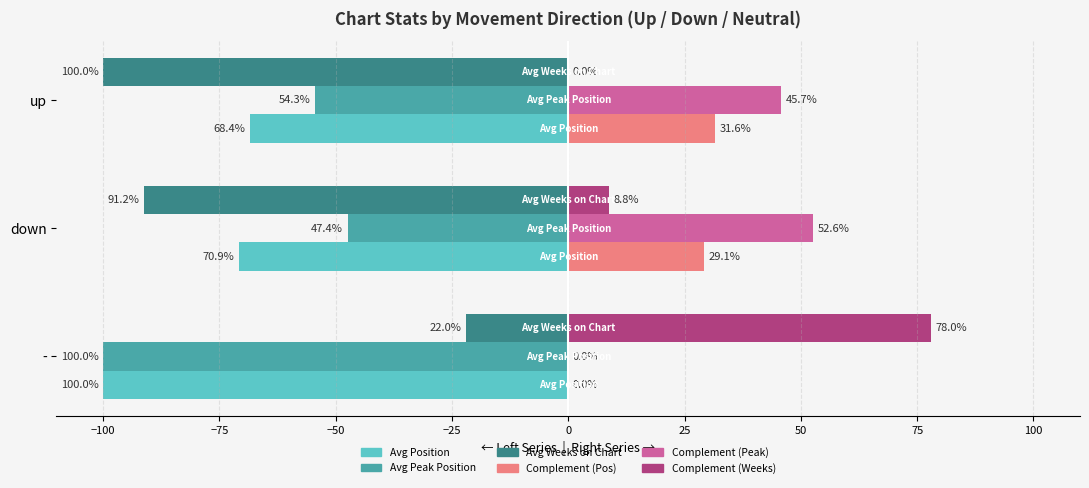

What is the maximum value shown in the chart?

78.0